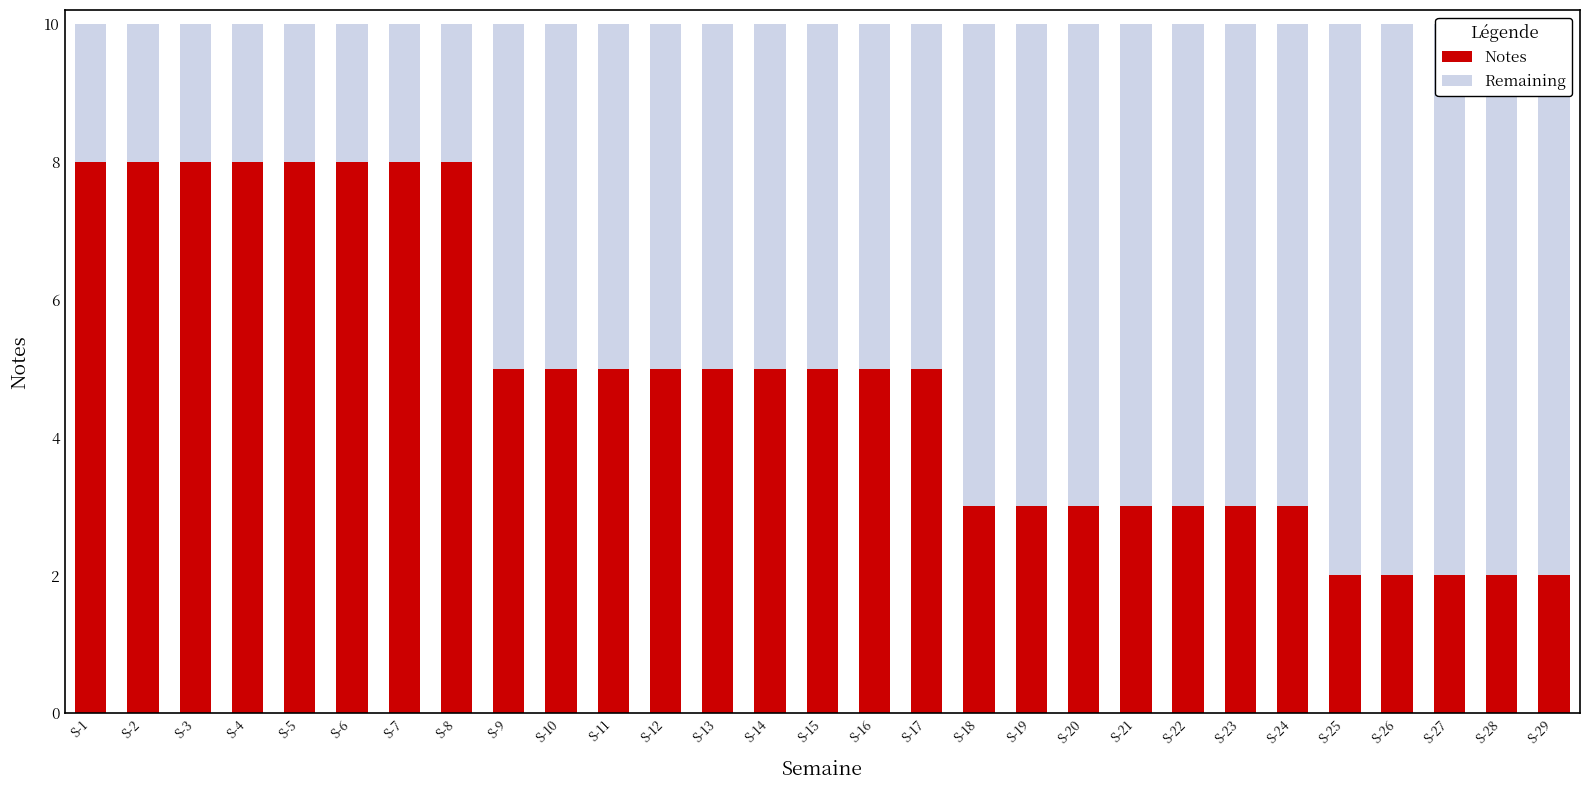

What is the difference between the second highest and second lowest values in the Notes series?

6